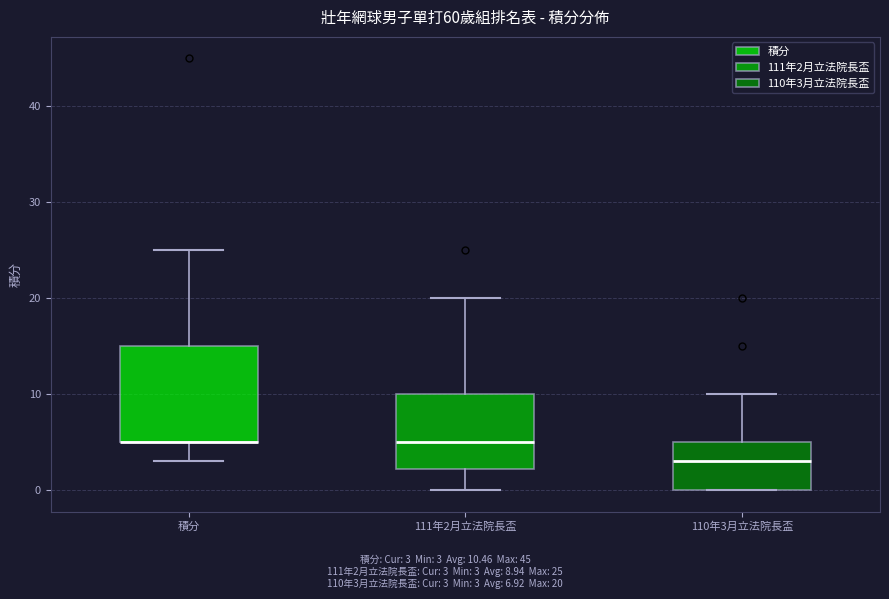

Which box is the tallest, from its lower edge to its upper edge?

積分